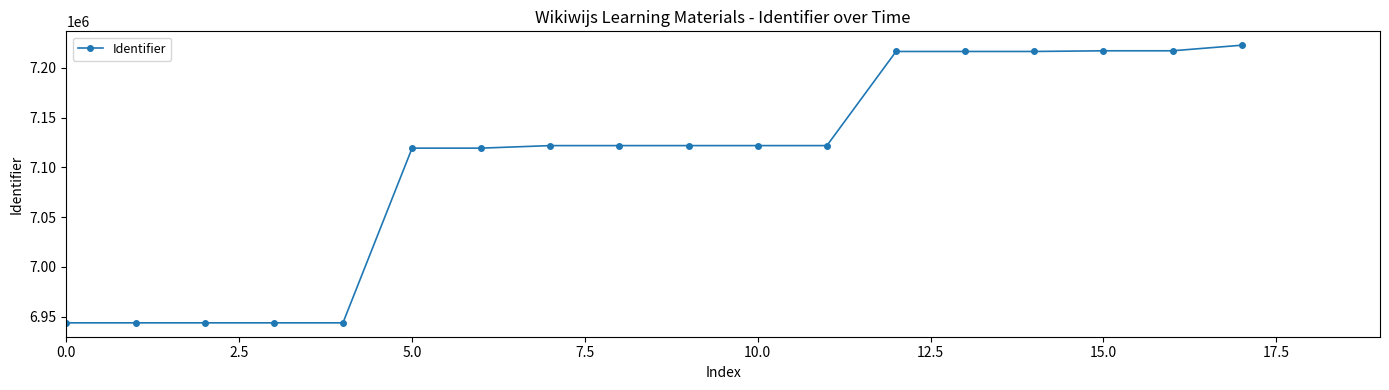

What is the value of the 2nd point from the left?

6943943